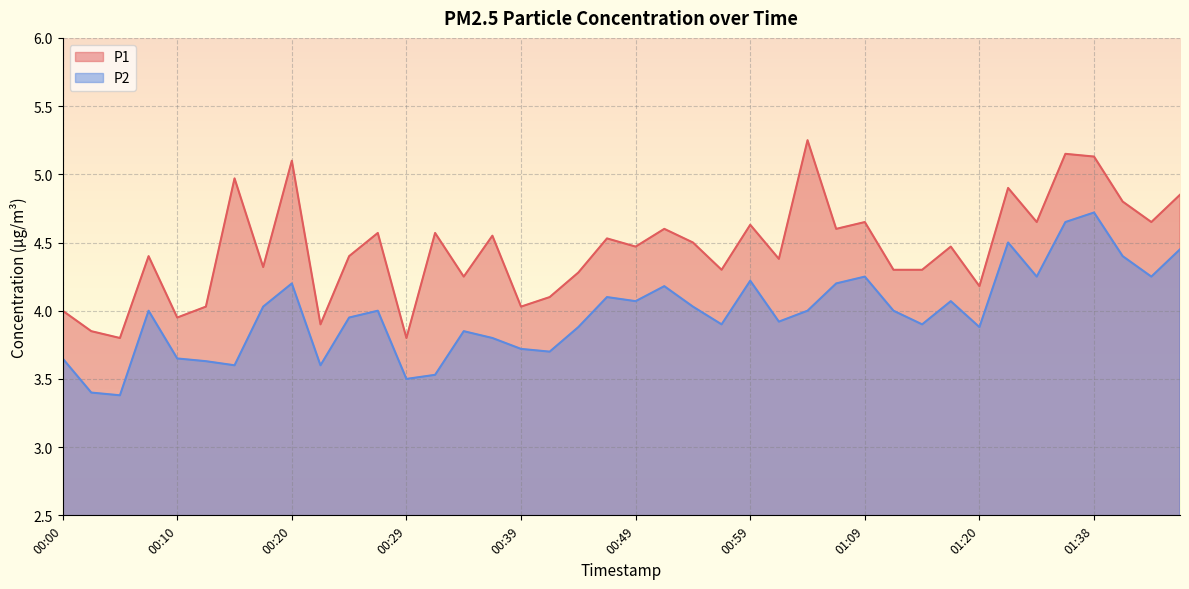

Which has a higher value, 01:45 or 01:06?

01:45